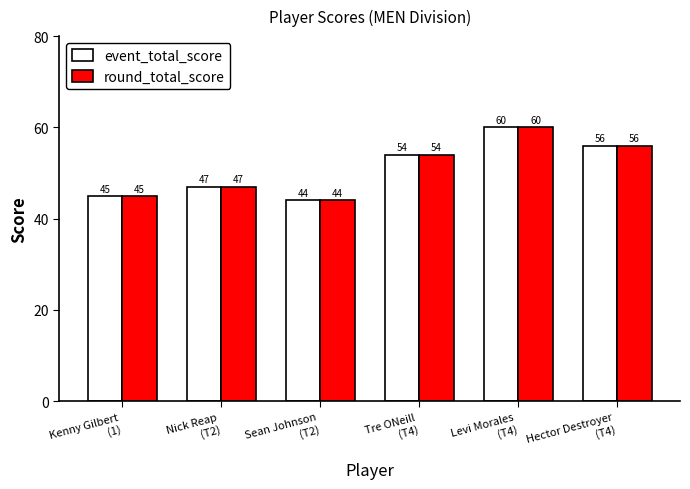

What are all the series names shown in the legend?

event_total_score, round_total_score